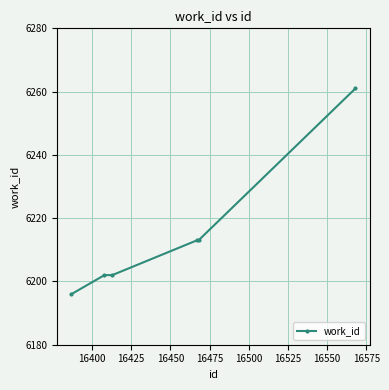

What is the sum of all values?

37287